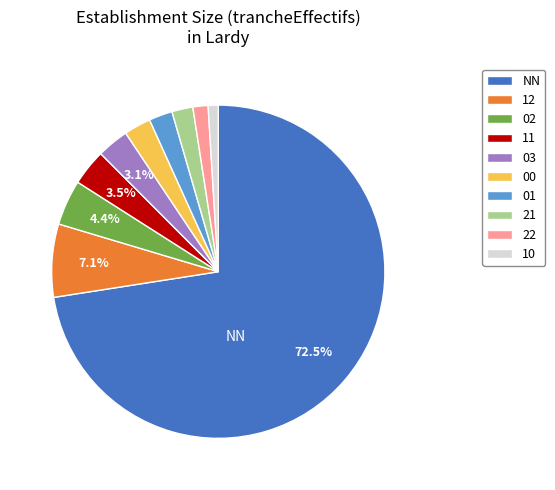

Which slice is the largest?

NN